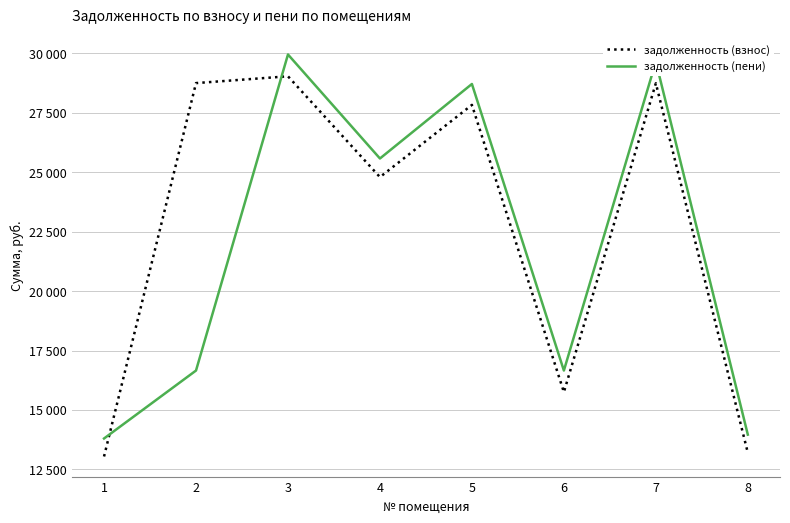

Which category has the lowest value across all series?

1